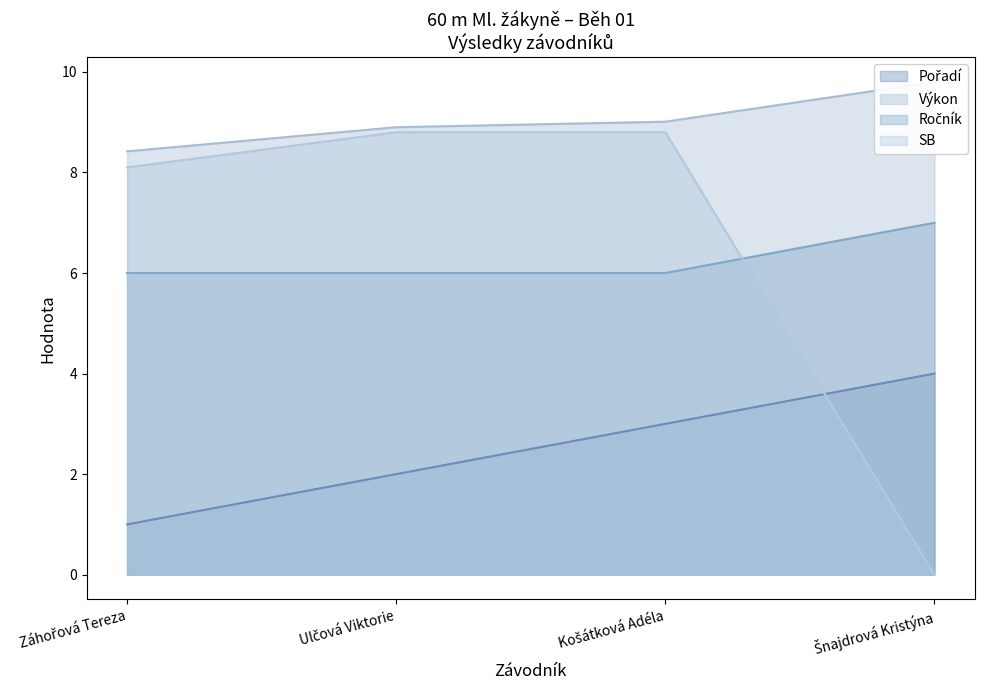

What is the minimum value for Pořadí?

1.0